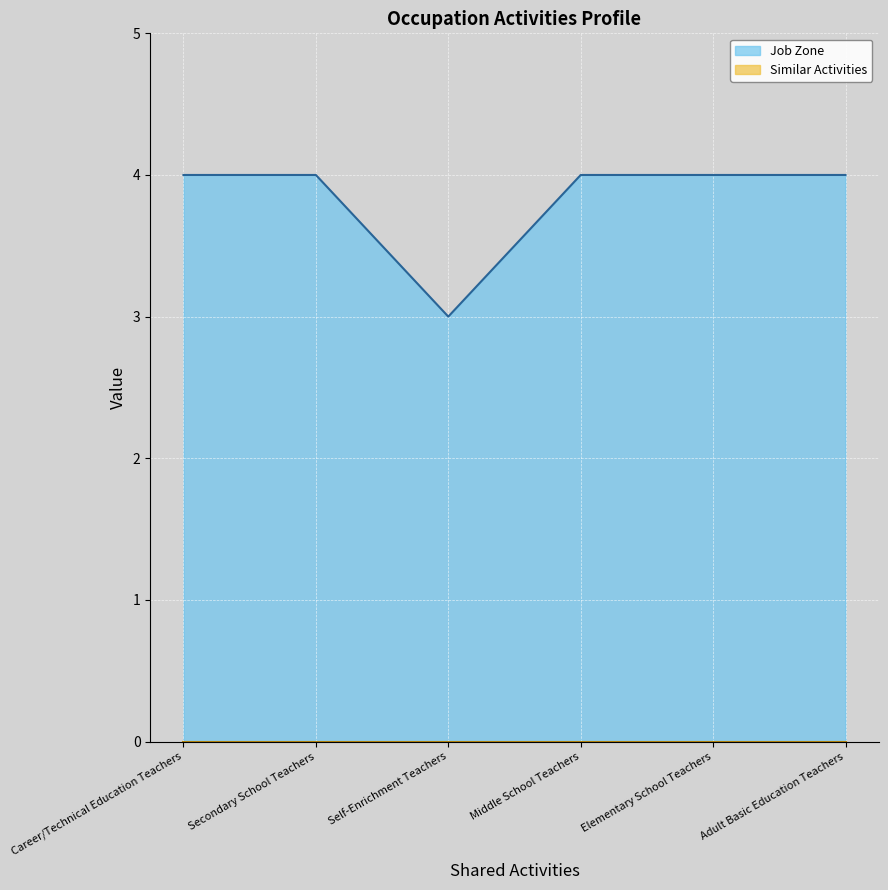

Does the chart display data point markers on the line(s)?

No